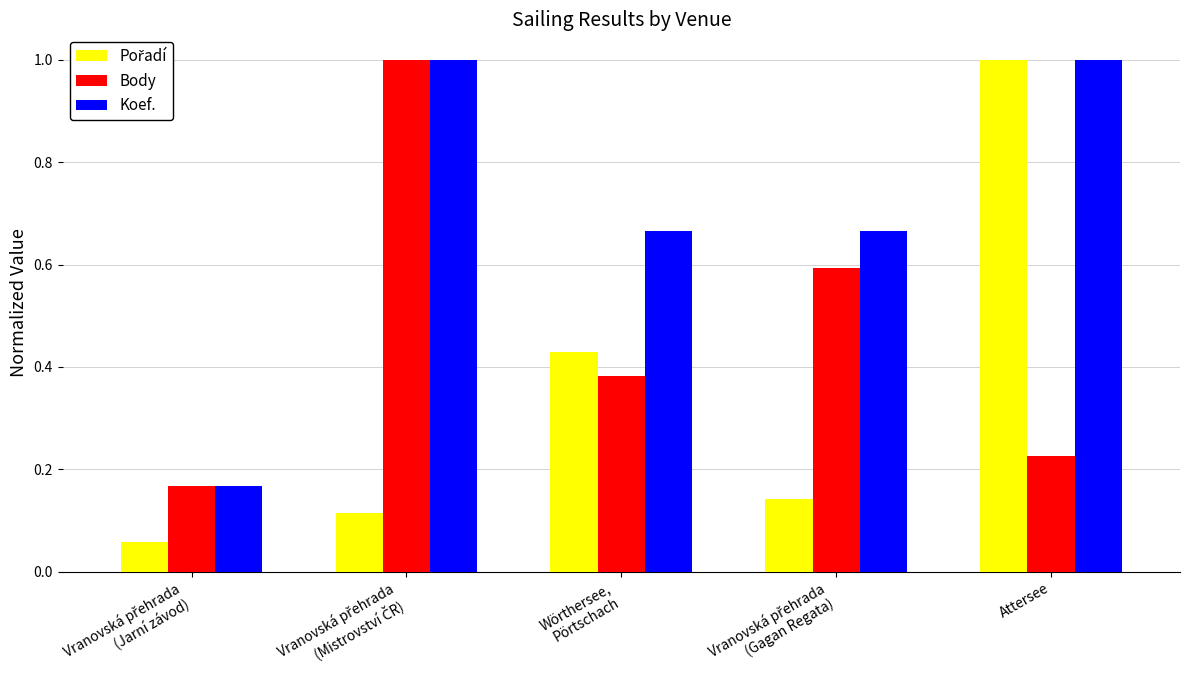

What is the difference between the highest and lowest values at Wörthersee,
Pörtschach?

0.3